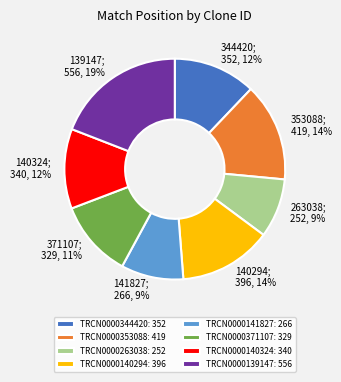

Is TRCN0000353088 the majority of the pie?

No